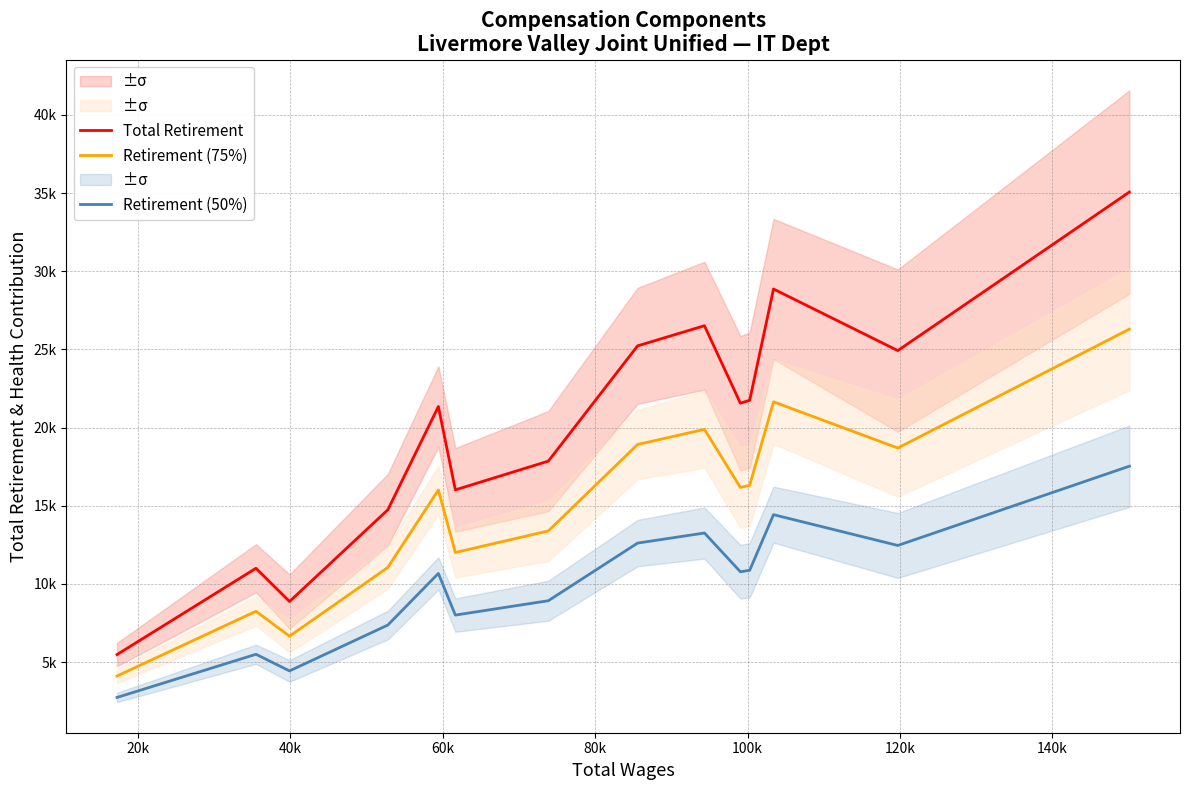

What is the difference between the second highest and minimum values in the Retirement (75%) series?

17535.0